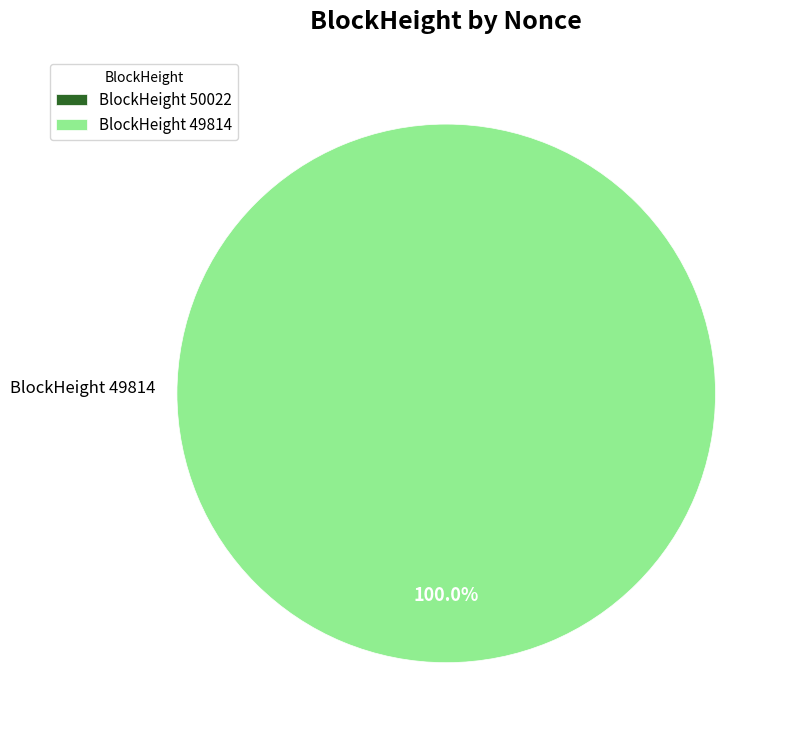

What is the largest slice in the pie chart?

49814